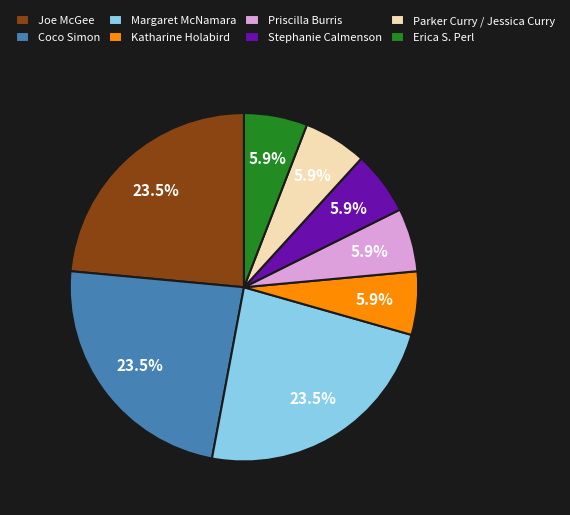

To the nearest percent, what is the combined percentage of Margaret McNamara and Erica S. Perl?

29%